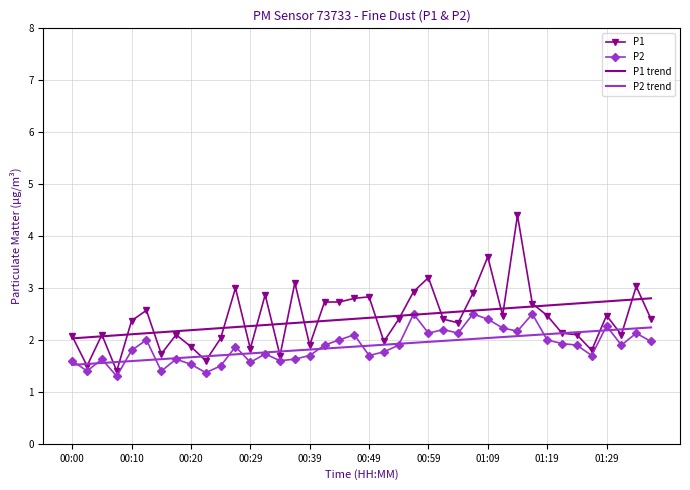

What is the minimum value shown in the chart?

1.3